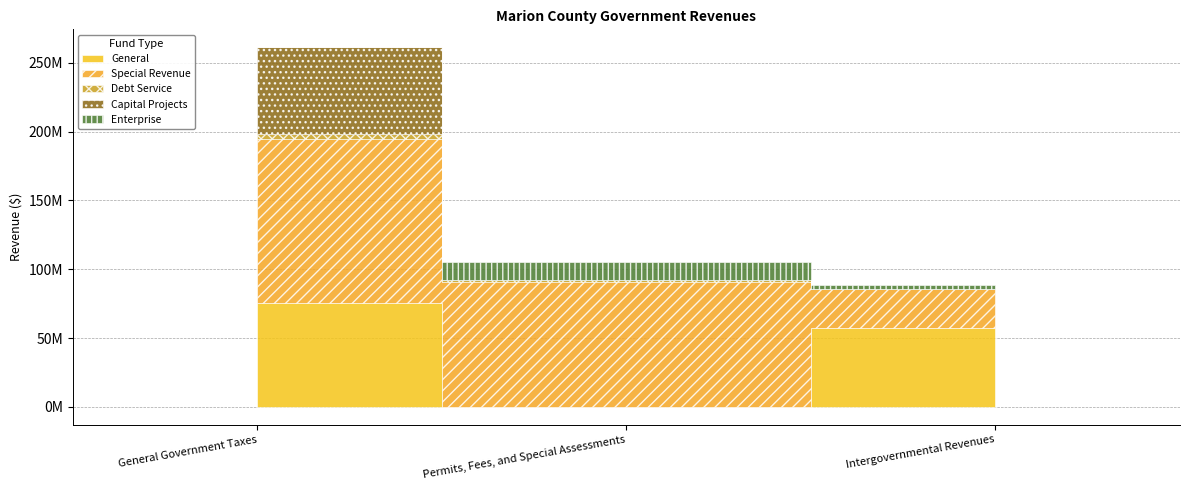

Is the value of Debt Service at Intergovernmental Revenues greater than the value of Enterprise at Intergovernmental Revenues?

No